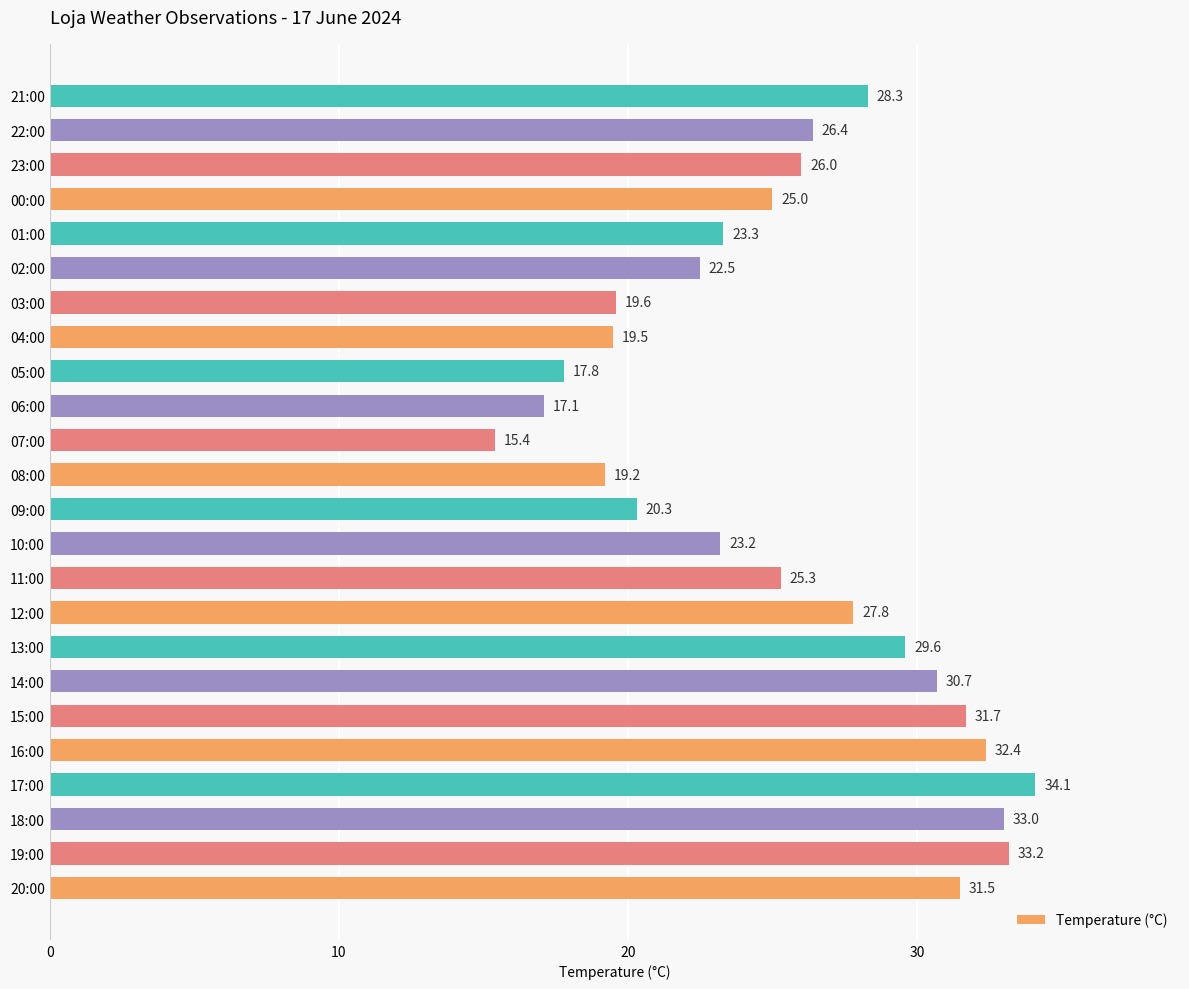

Is it true that the value at 10:00 is 5.8?

False